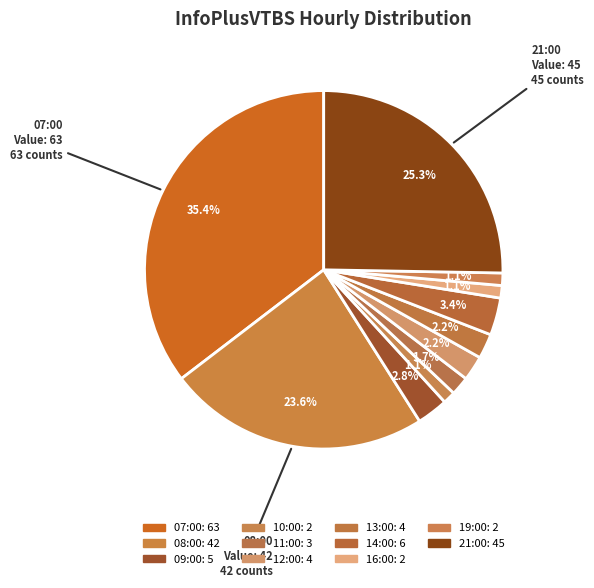

How many slices are in this pie chart?

11